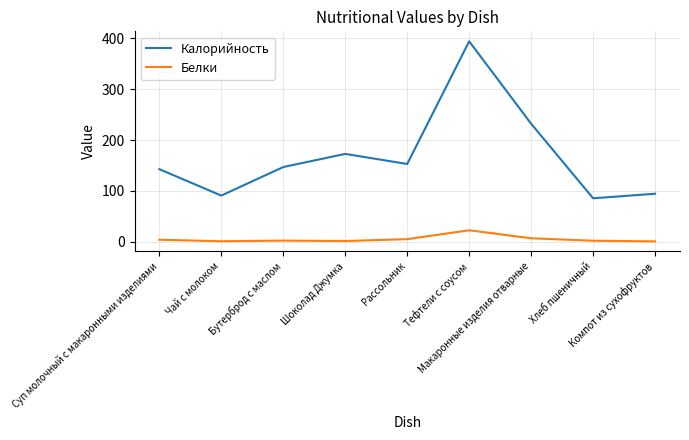

True or false: Калорийность and Белки intersect in this chart.

False